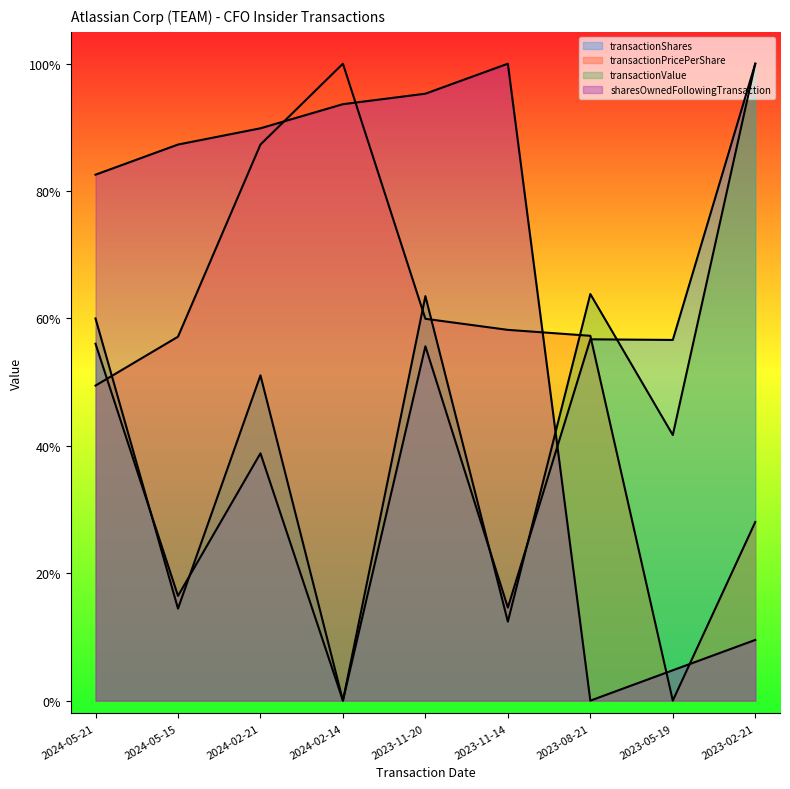

What position from the right is 2024-05-21?

9